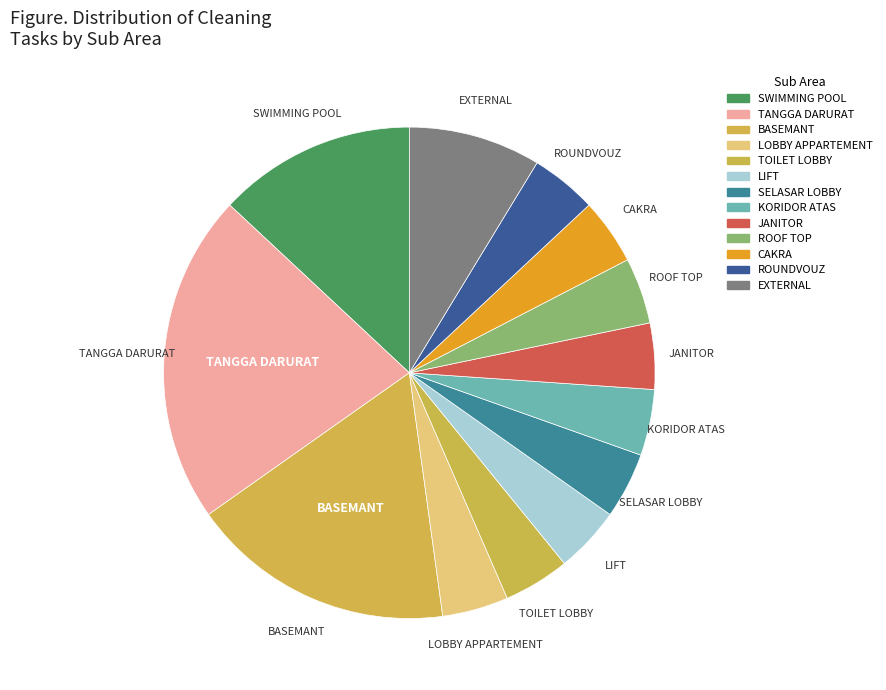

To the nearest percent, what is the difference between the largest and smallest slice percentages?

17%